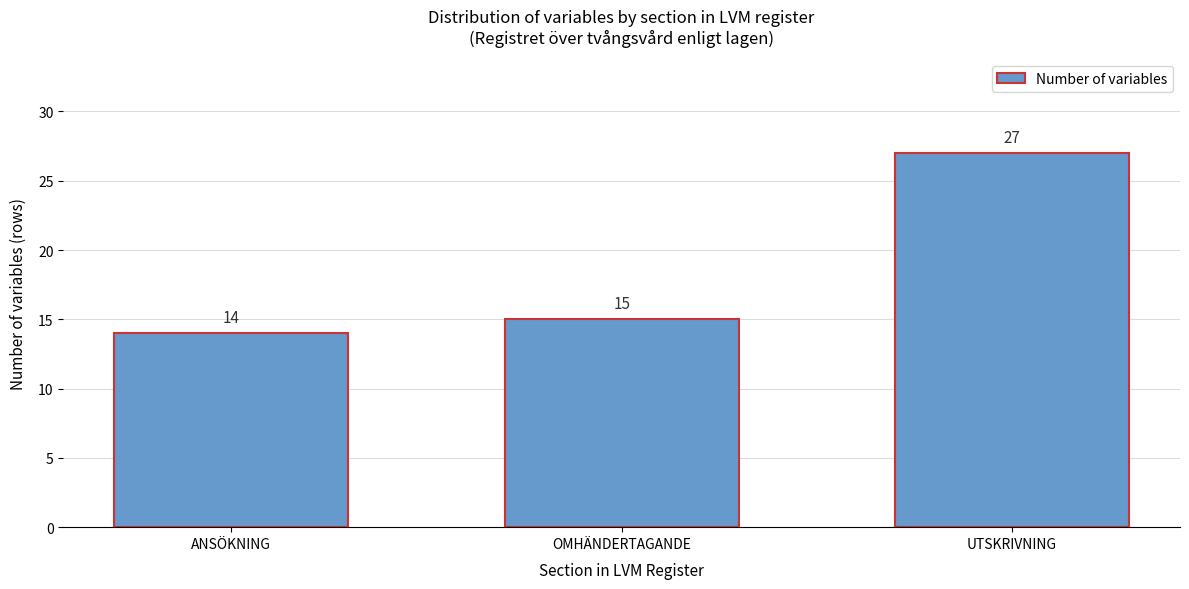

Reading left to right, extract all data points from this chart.

14	15	27